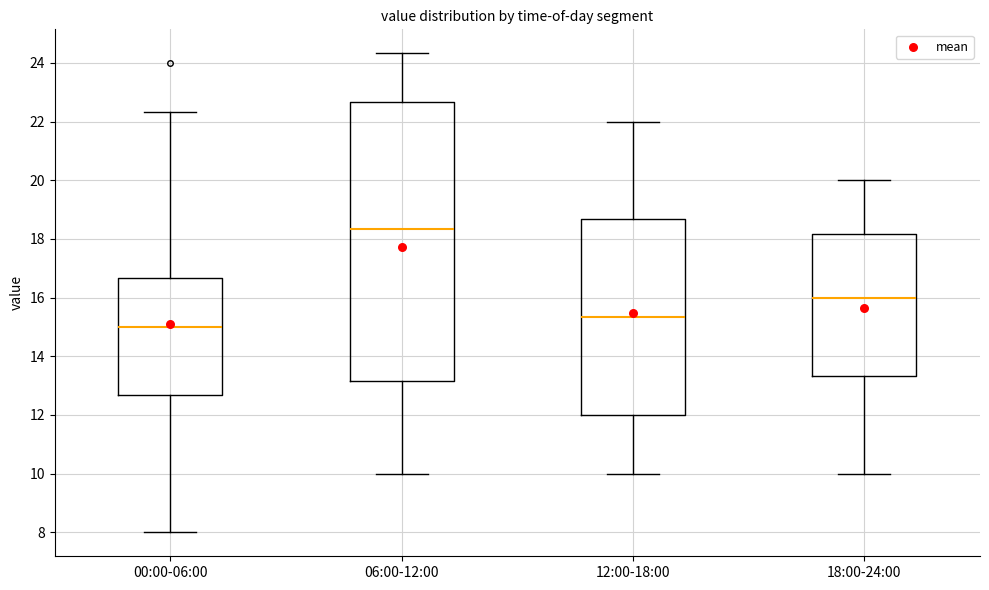

Where does the upper whisker of the box for 00:00-06:00 end on the y-axis? The values are not printed on the chart, so give them approximately, as read against the axis.

22.4